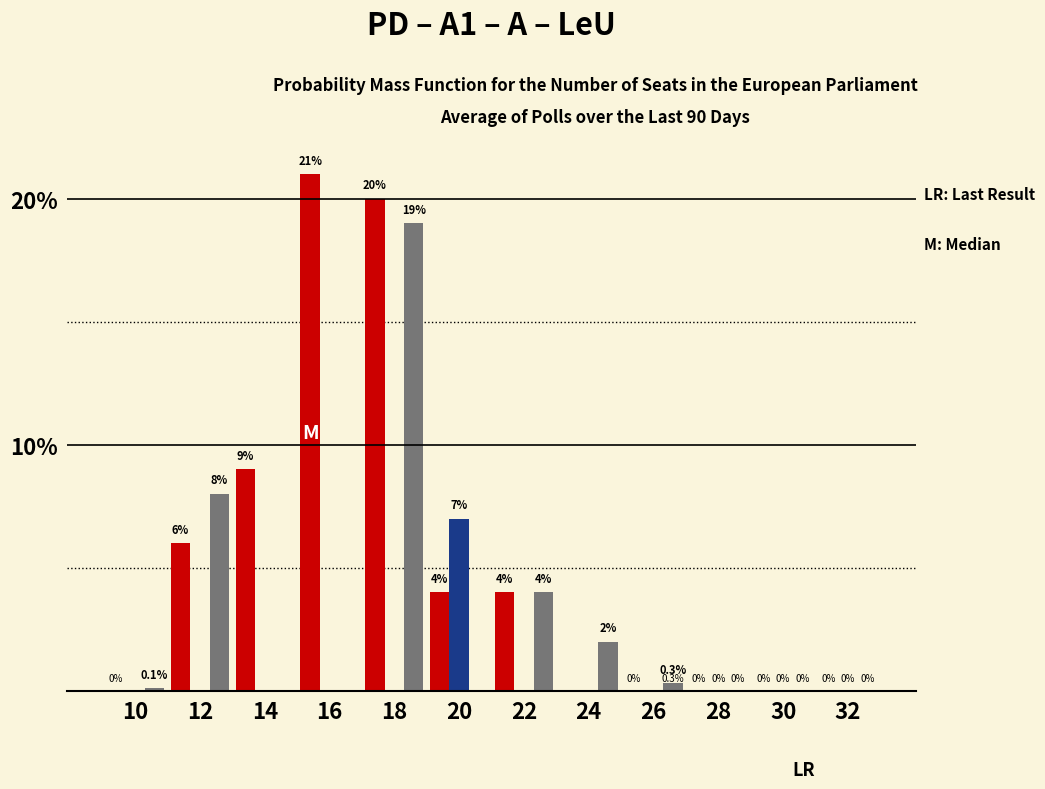

What is the maximum value shown in the chart?

21.0